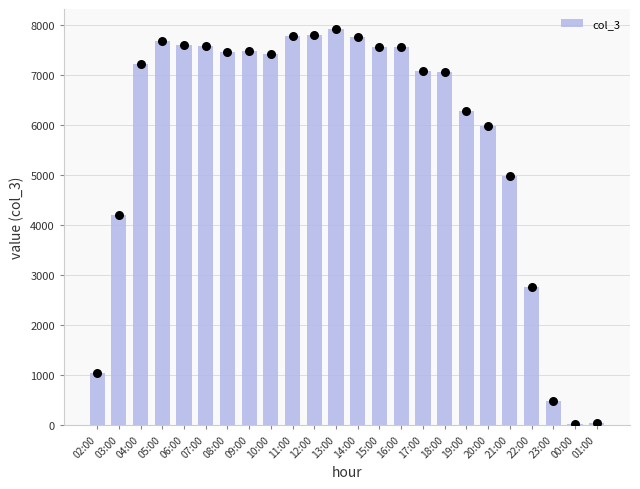

What is the change in value from 05:00 to 14:00?

+73